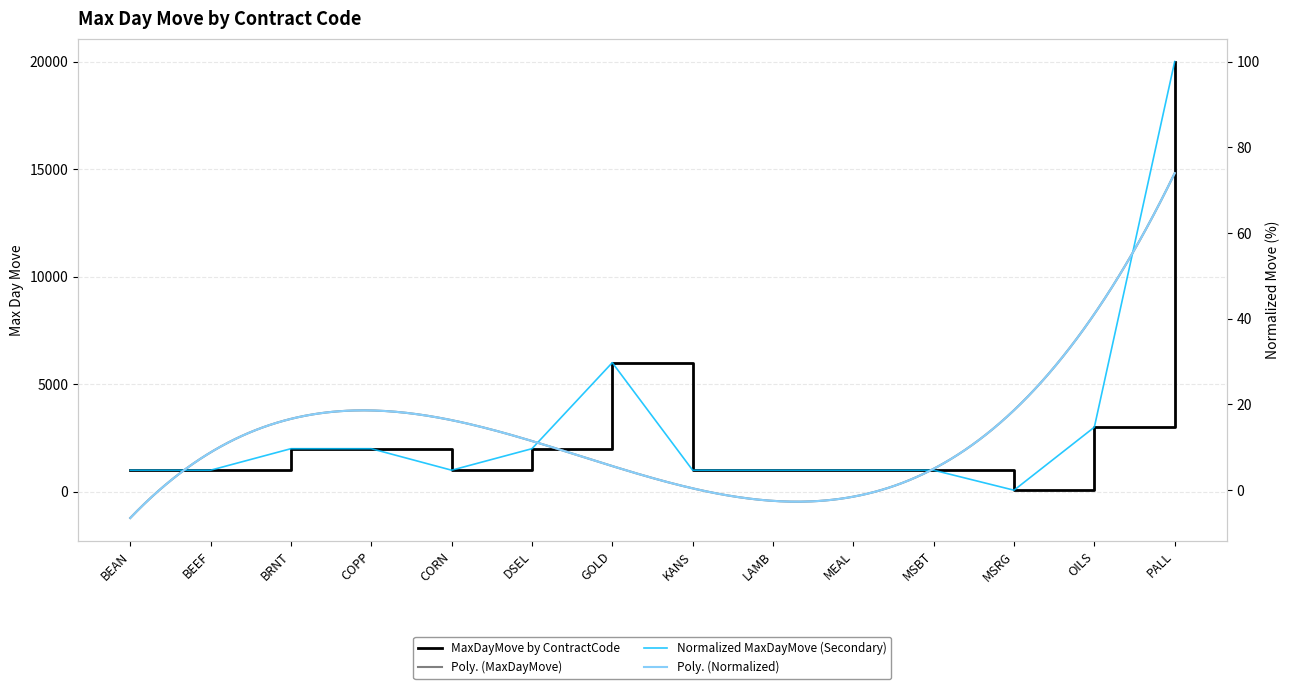

What is the label of the 4th point from the right?

MSBT